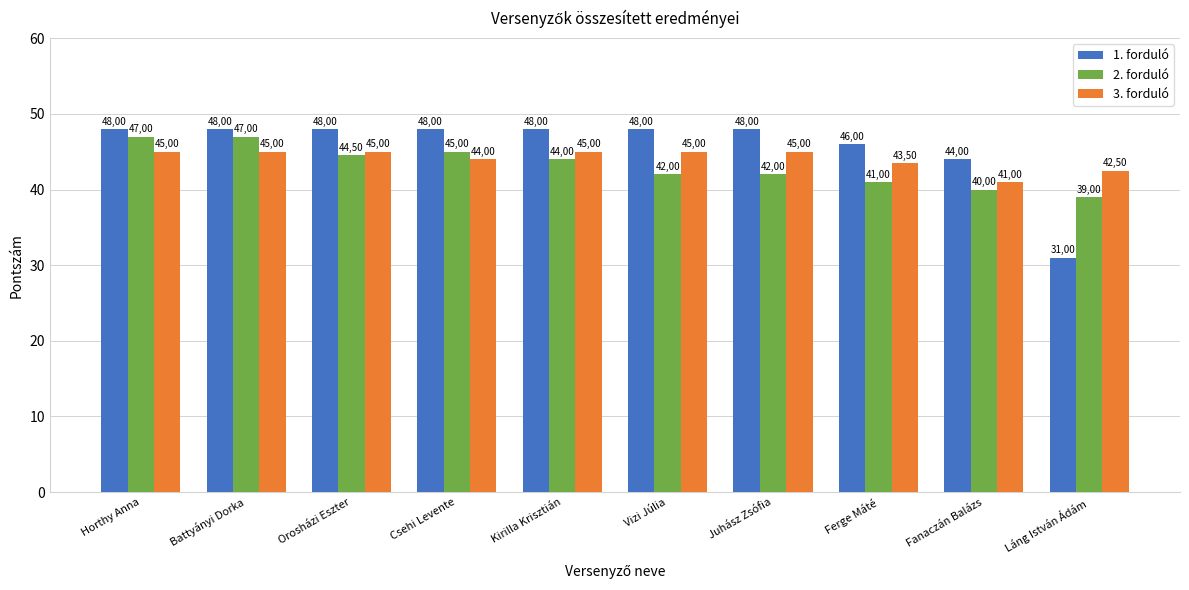

How many bars are there in total?

30